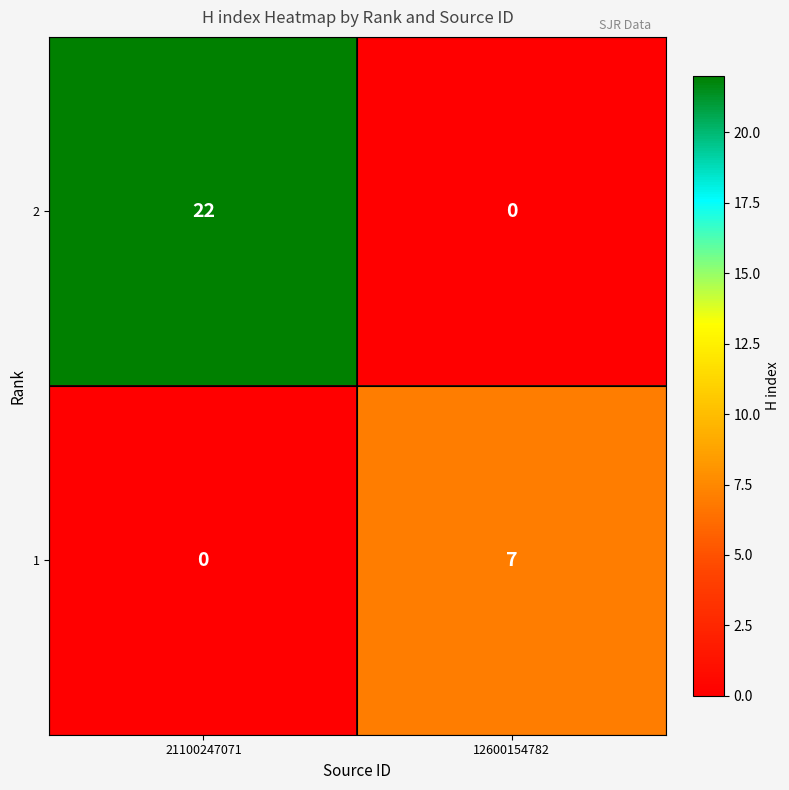

What is the maximum value shown in the chart?

22